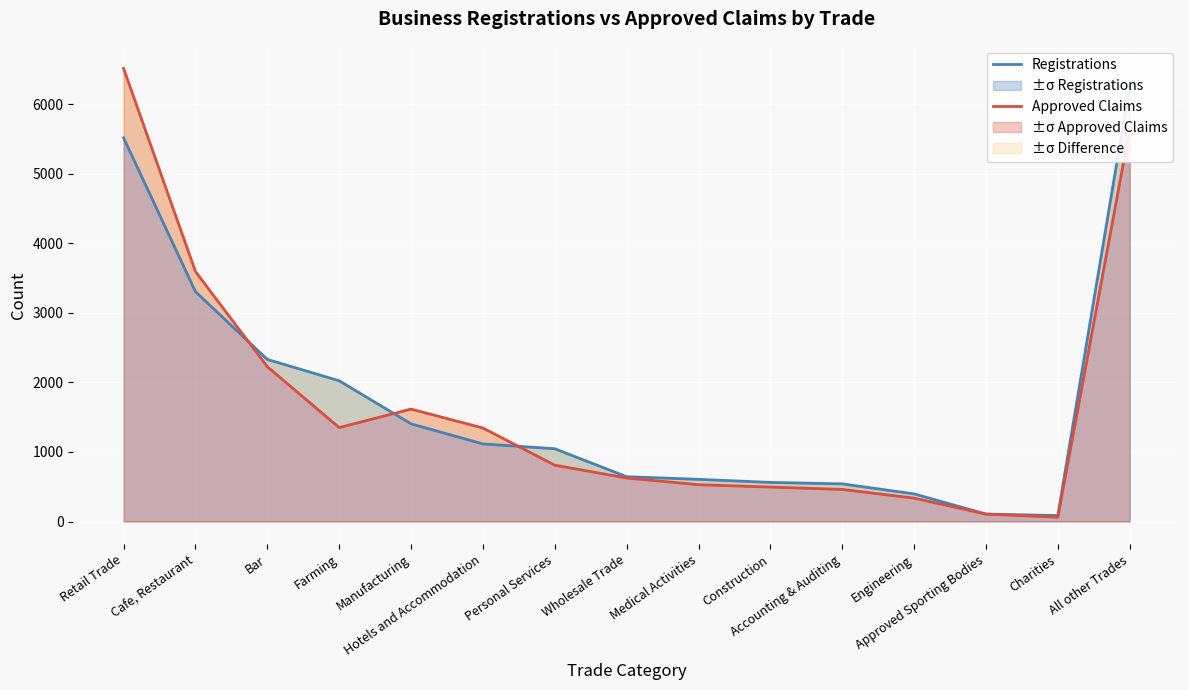

Rank the series by their maximum value, from lowest to highest.

Registrations, Approved Claims